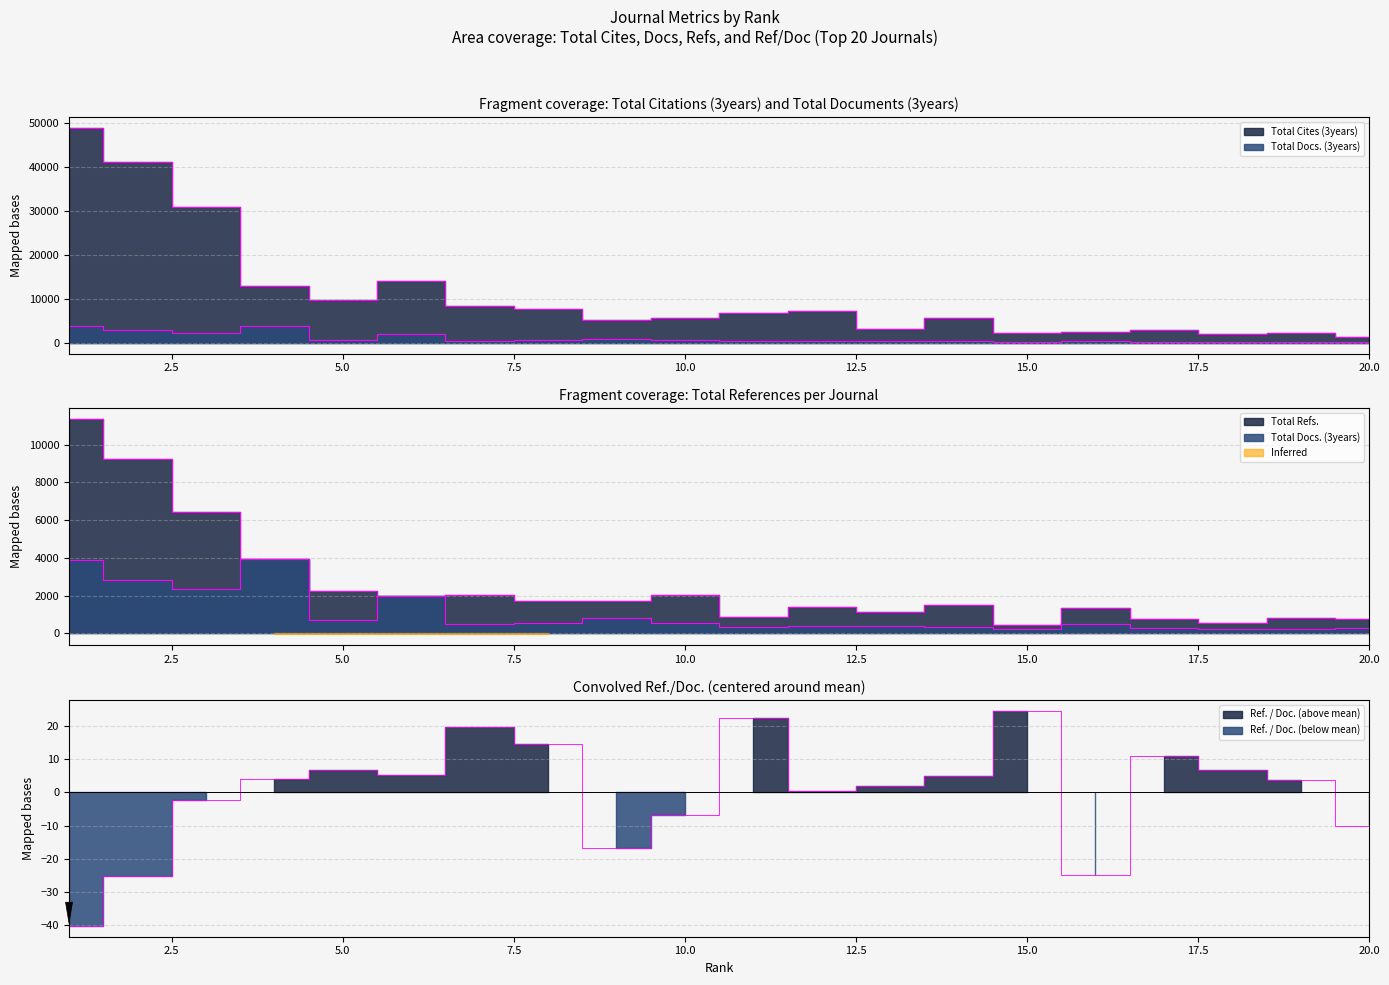

True or false: Total Refs. and Total Docs. (3years) intersect in this chart.

False